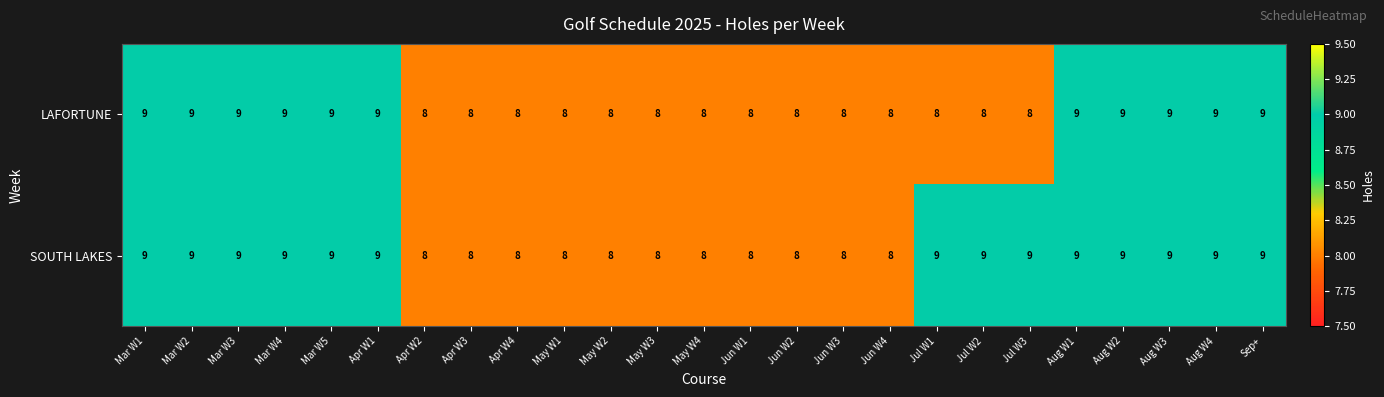

Which series has the largest total across all categories?

SOUTH LAKES